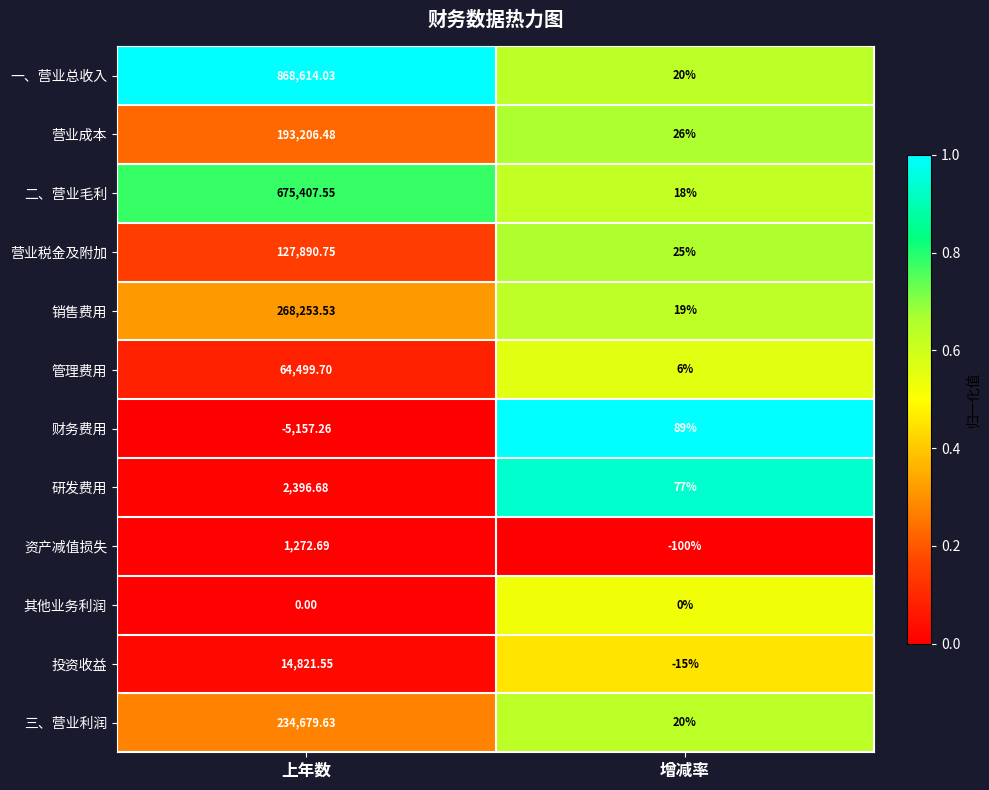

At which category does the chart reach its minimum across all series?

上年数